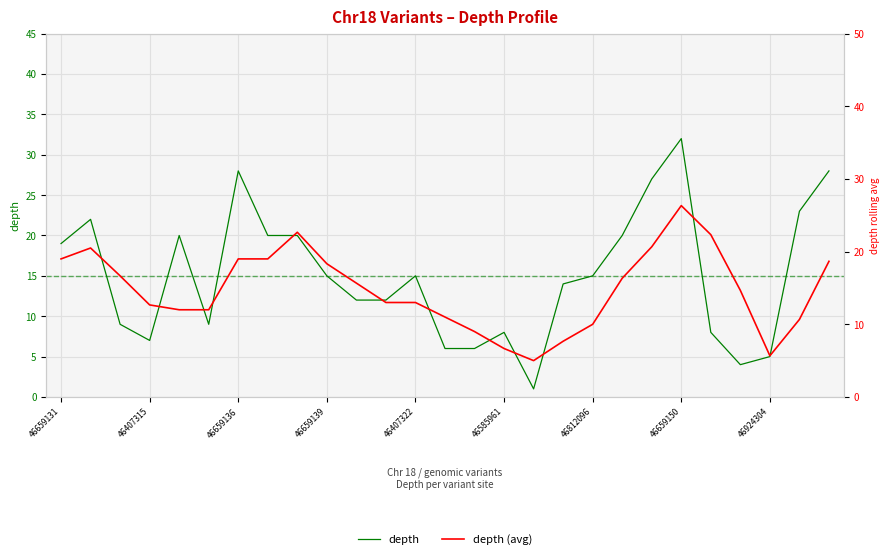

What is the highest value of the depth series?

32.0